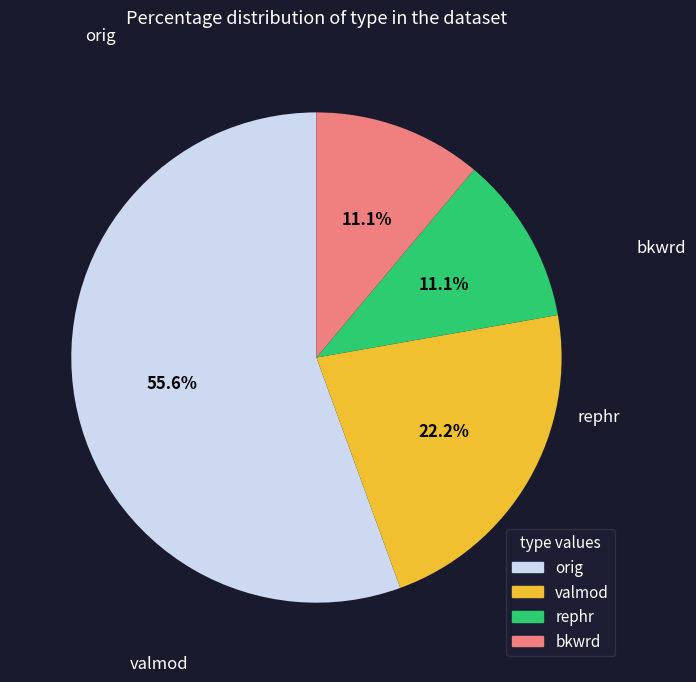

Does any single category account for the majority?

Yes